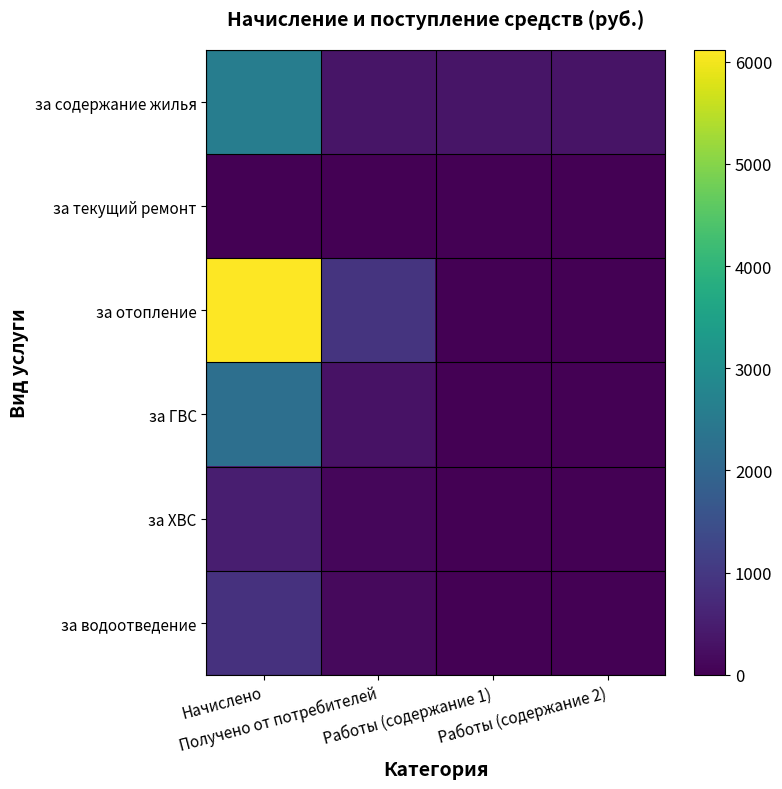

Reading right to left, transcribe all the data shown in this chart.

за содержание жилья: Работы (содержание 2)=333.4	Работы (содержание 1)=344.1	Получено от потребителей=344.3	Начислено=2589.4
за текущий ремонт: Работы (содержание 2)=0.0	Работы (содержание 1)=0.0	Получено от потребителей=0.0	Начислено=0.0
за отопление: Работы (содержание 2)=0.0	Работы (содержание 1)=0.0	Получено от потребителей=930.2	Начислено=6114.2
за ГВС: Работы (содержание 2)=0.0	Работы (содержание 1)=0.0	Получено от потребителей=306.2	Начислено=2226.6
за ХВС: Работы (содержание 2)=0.0	Работы (содержание 1)=0.0	Получено от потребителей=104.7	Начислено=502.5
за водоотведение: Работы (содержание 2)=6.9	Работы (содержание 1)=0.0	Получено от потребителей=148.4	Начислено=881.1